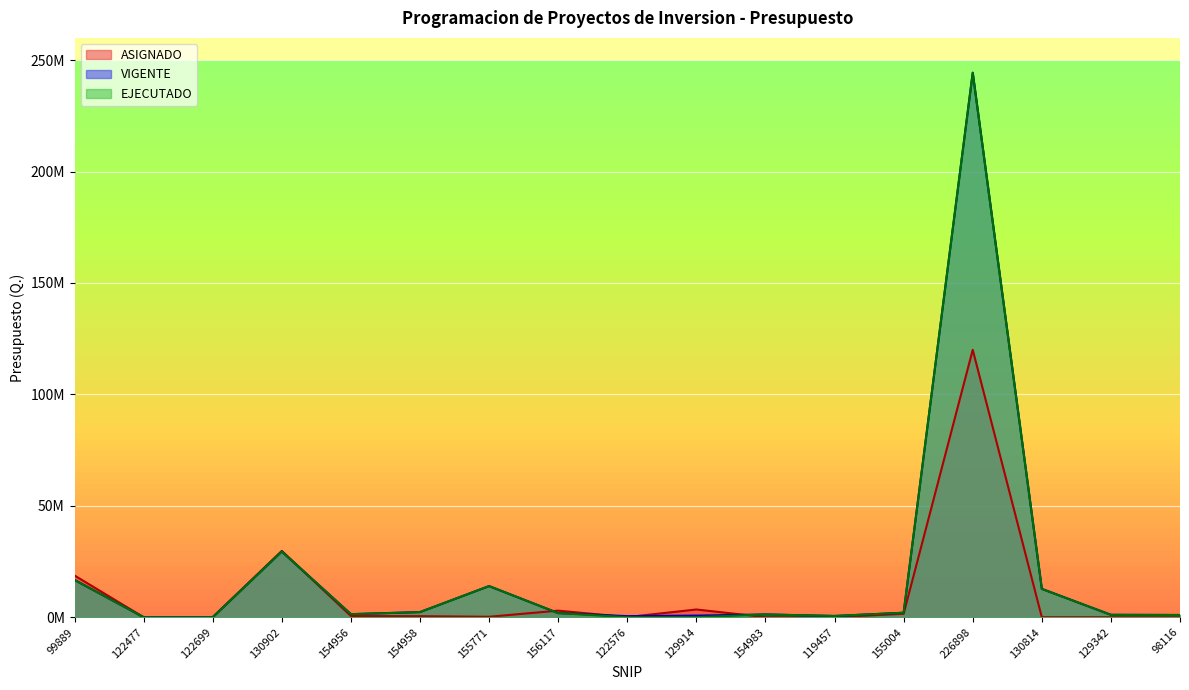

Reading left to right, transcribe all the data shown in this chart.

ASIGNADO: 99889=18725000.0	122477=0.0	122699=0.0	130902=29775000.0	154956=535321.0	154958=464679.0	155771=207000.0	156117=2953000.0	122576=56100.0	129914=3471800.0	154983=26700.0	119457=0.0	155004=1540000.0	226898=120000000.0	130814=0.0	129342=0.0	98116=0.0
VIGENTE: 99889=16738311.0	122477=0.0	122699=0.0	130902=29487471.0	154956=1372316.0	154958=2299205.0	155771=13971087.0	156117=1854618.0	122576=485782.0	129914=727831.0	154983=1244702.0	119457=561456.0	155004=2009311.0	226898=244388273.0	130814=12719980.0	129342=1075500.0	98116=1000684.0
EJECUTADO: 99889=16738309.6	122477=0.0	122699=0.0	130902=29487468.8	154956=1372315.4	154958=2299204.1	155771=13971086.5	156117=1854616.8	122576=0.0	129914=0.0	154983=1244701.0	119457=561455.7	155004=2009309.7	226898=244299998.5	130814=12719978.1	129342=1075499.8	98116=1000683.0